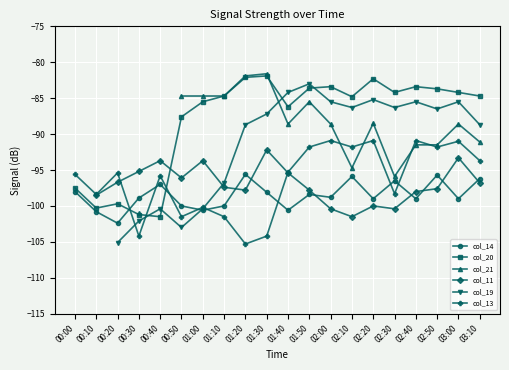

True or false: col_21 and col_14 cross at least once.

False